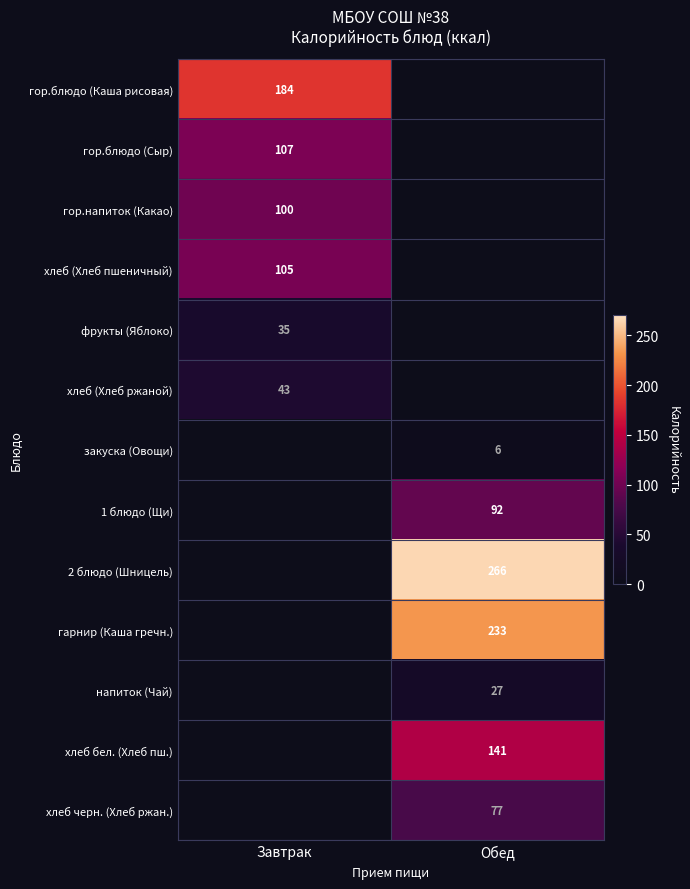

The value of хлеб (Хлеб пшеничный) at Завтрак is 32.5. True or false?

False